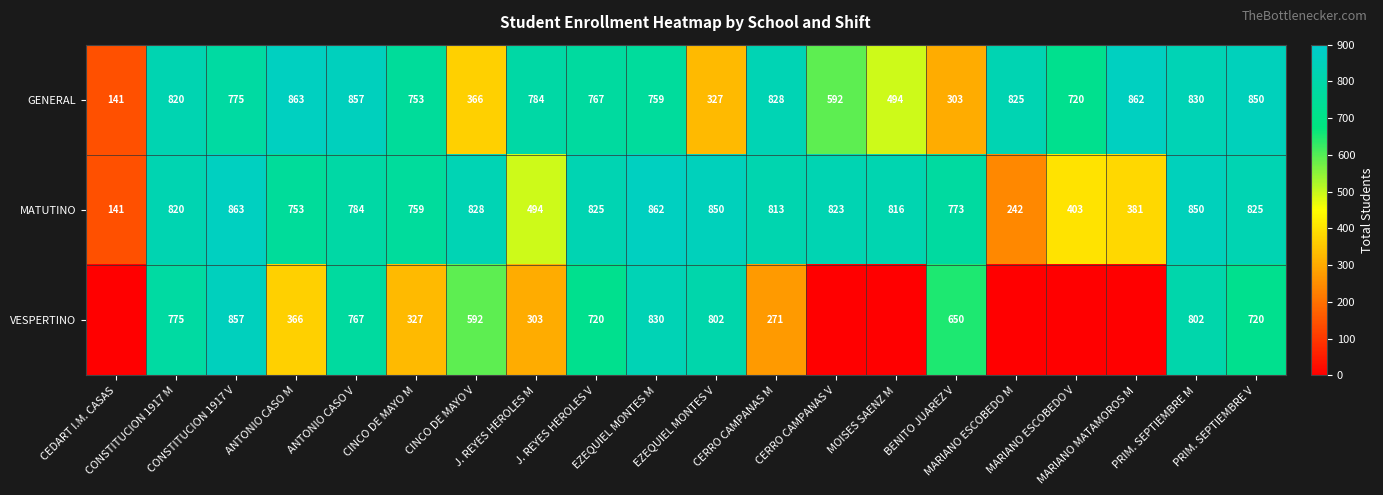

Where is GENERAL nearest to the value 502?

MOISES SAENZ M